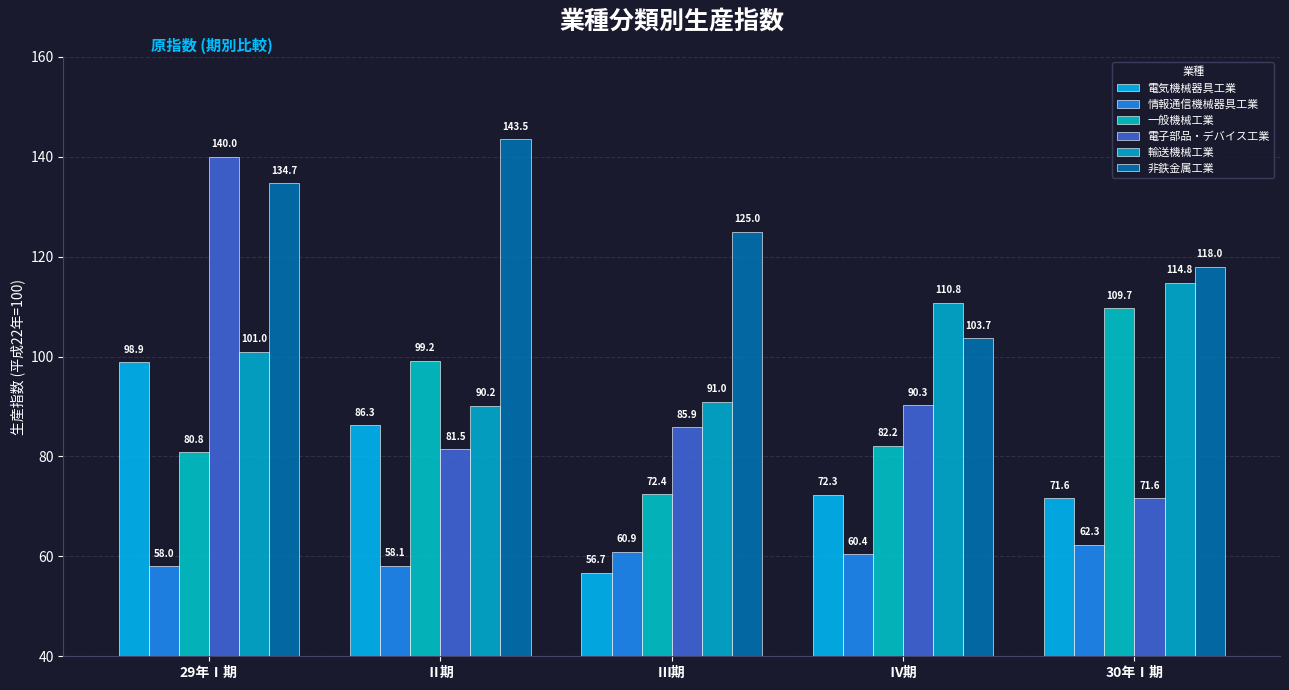

What is the total value across all series at Ⅱ期?

558.8